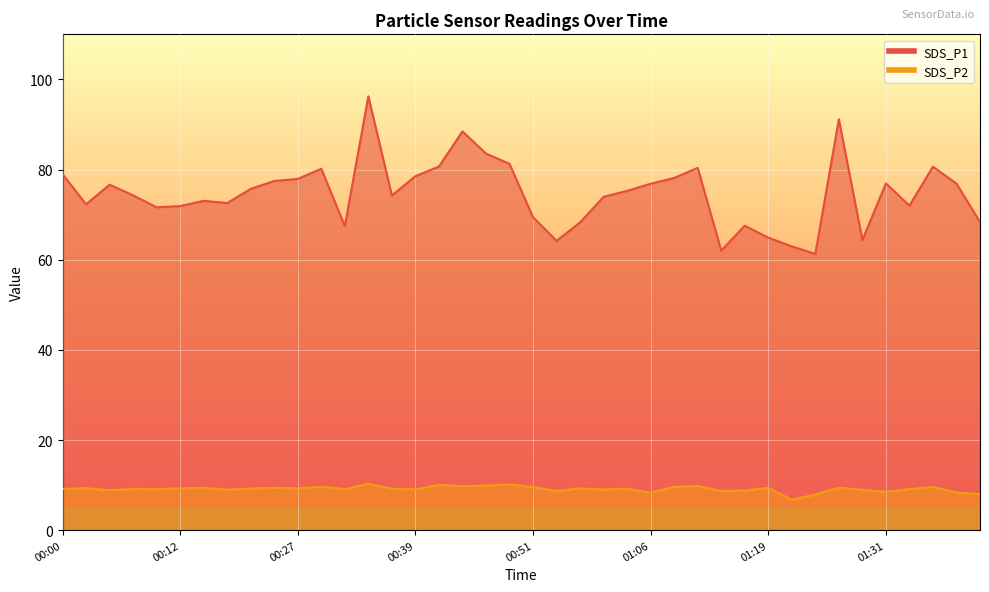

Which series changed the most between 00:15 and 01:41?

SDS_P1